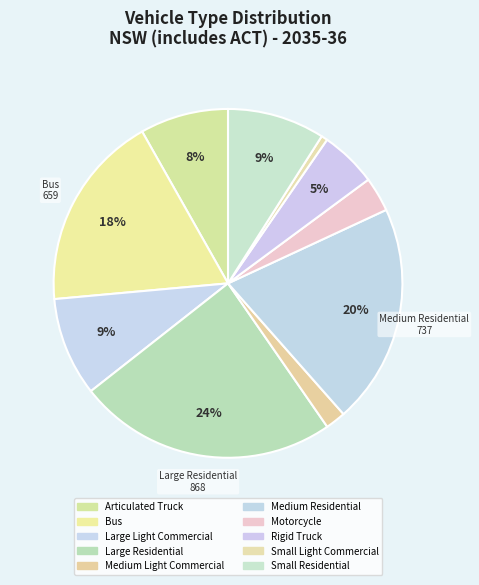

How many segments does this pie chart have?

10